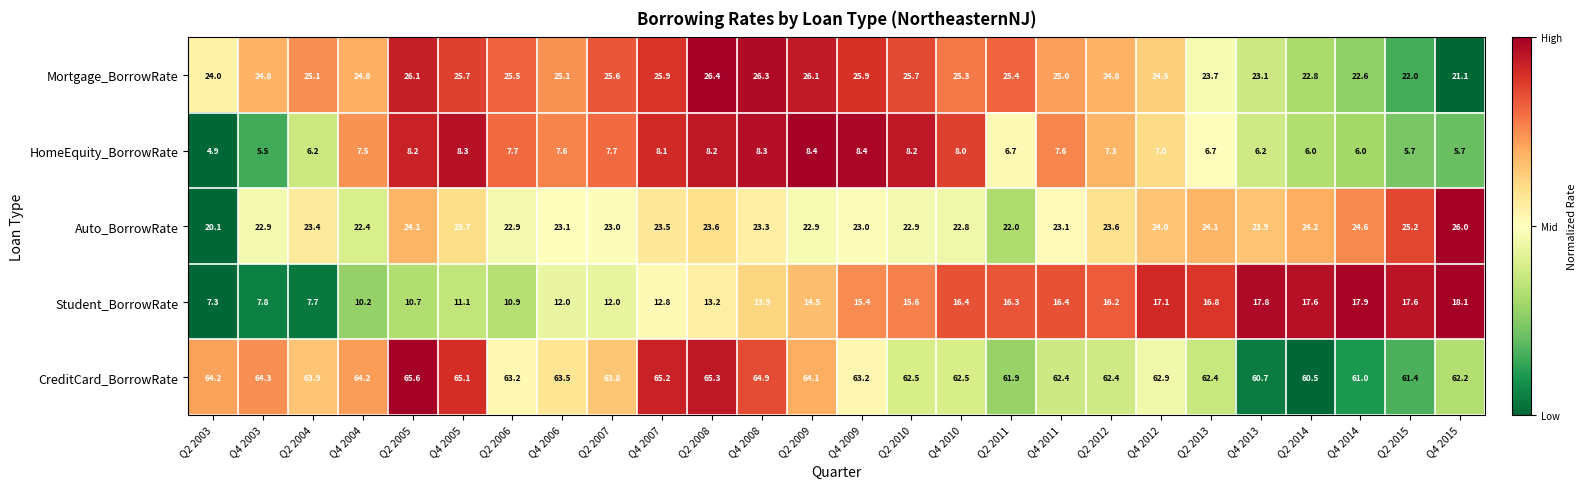

The Mortgage_BorrowRate series shows 25.7 at Q4 2005. True or false?

True